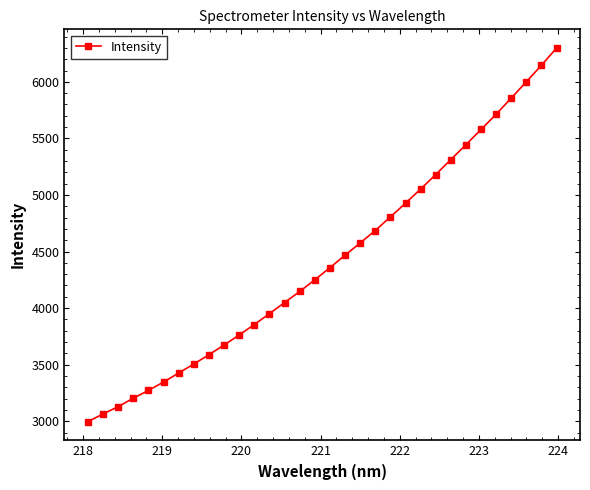

What is the value of the 3rd point from the left?

3128.9